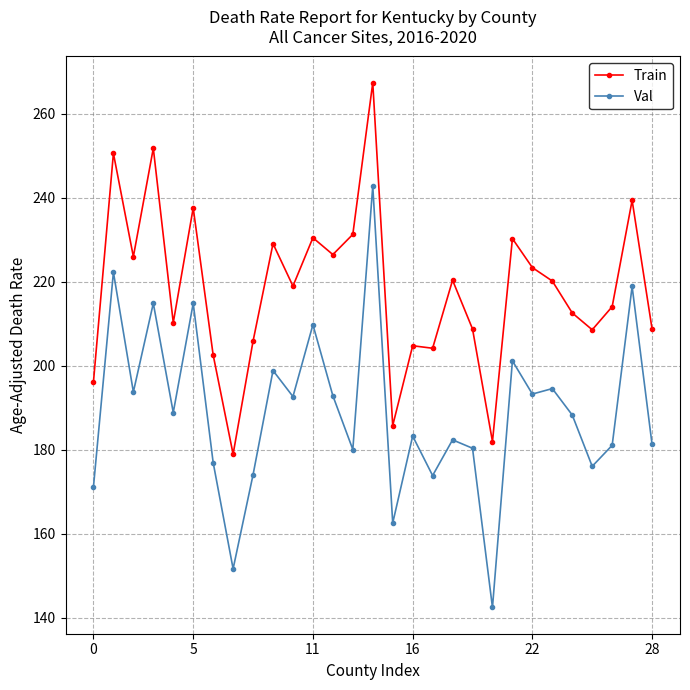

At how many categories does at least one series exceed 222?

12